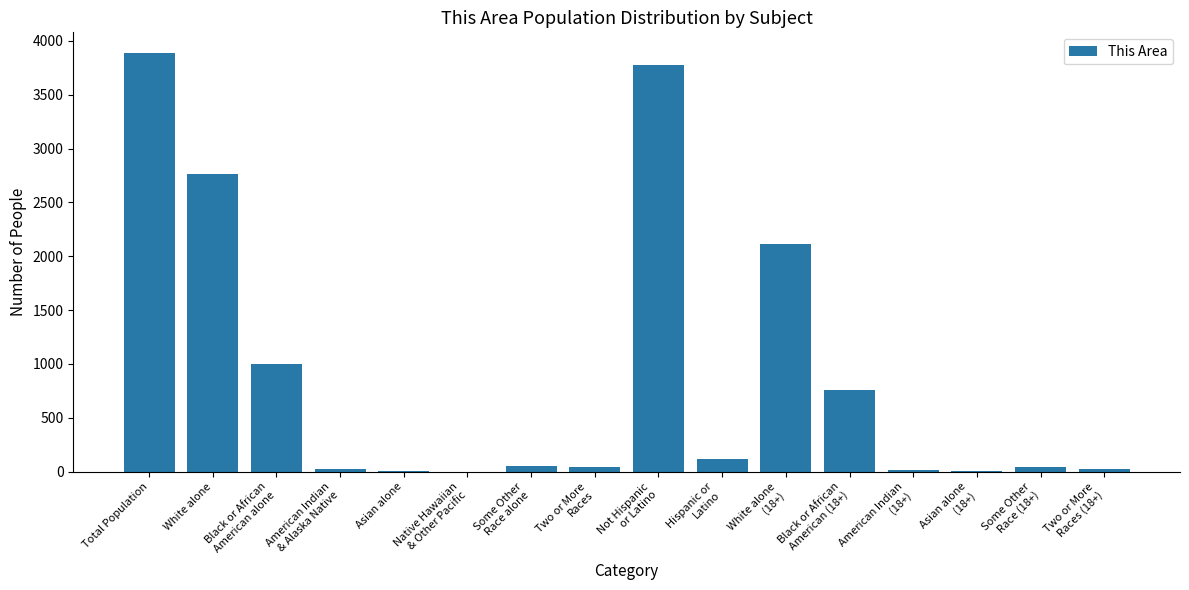

Read the value at Two or More
Races.

46